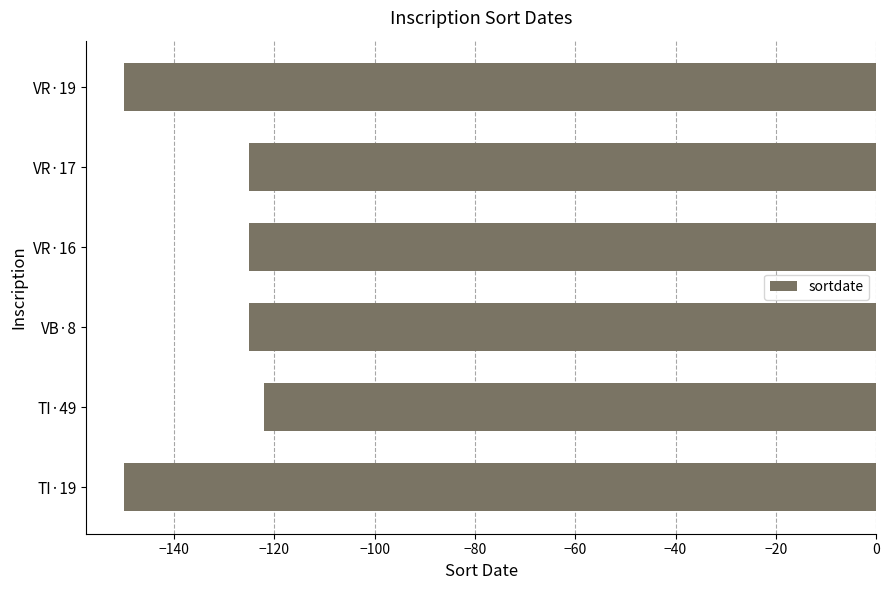

Count the number of data series in this chart.

1